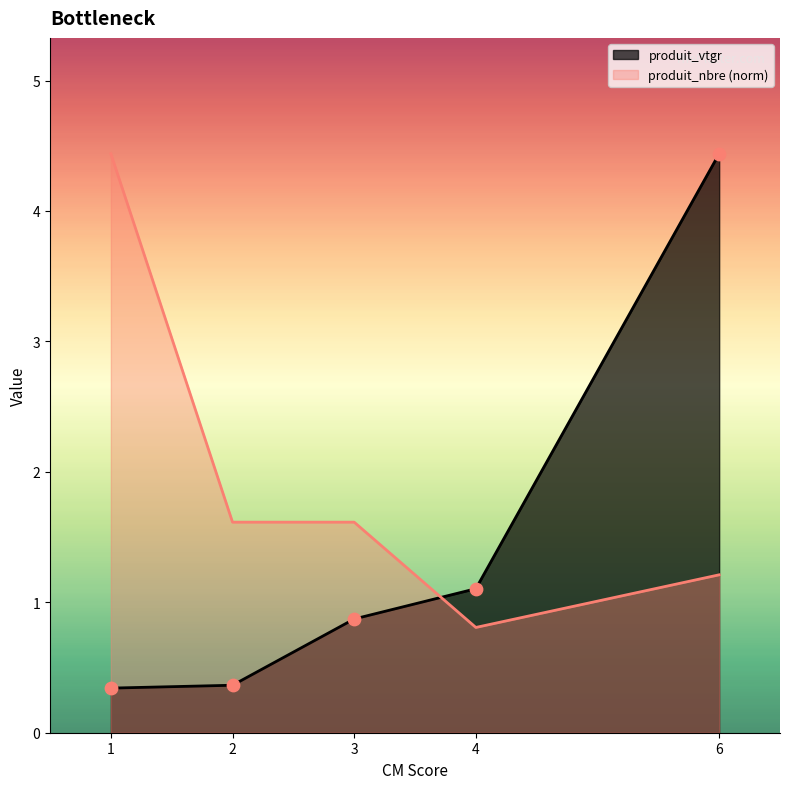

What is the total value across all series at 6?

5.6